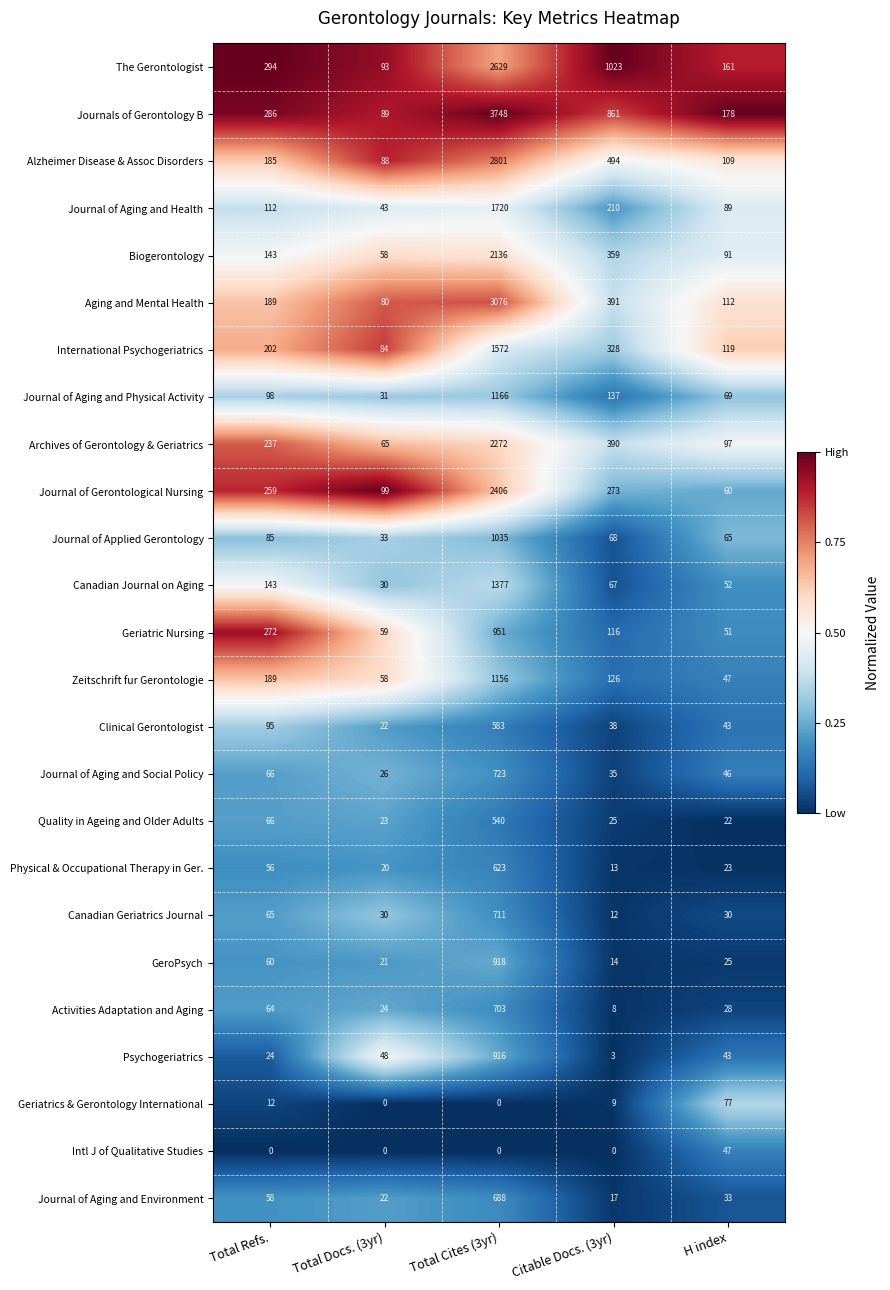

The value of Aging and Mental Health at Total Docs. (3yr) is 80. True or false?

True